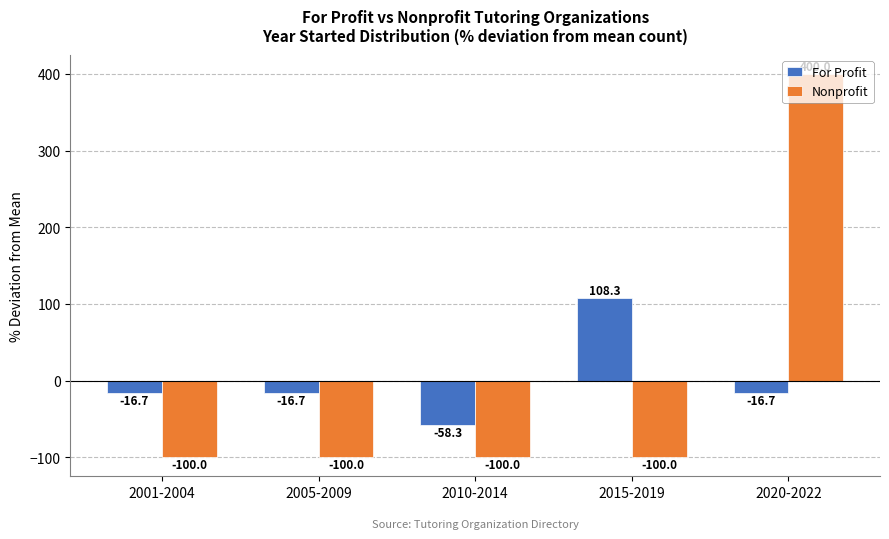

What are all the series names shown in the legend?

For Profit, Nonprofit